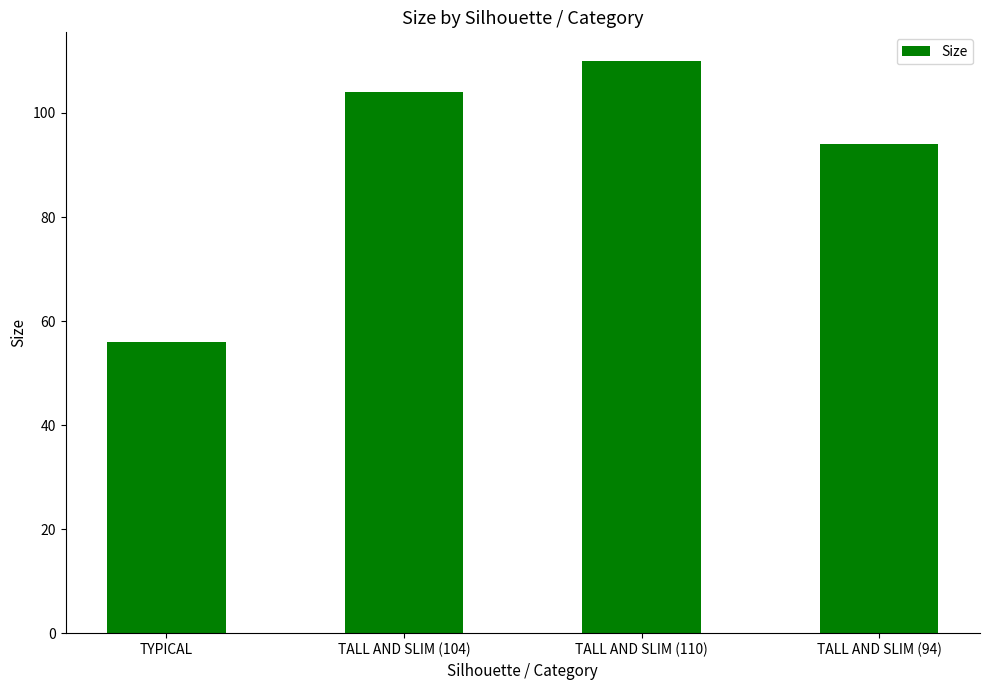

What is the value of the 1st bar from the left?

56